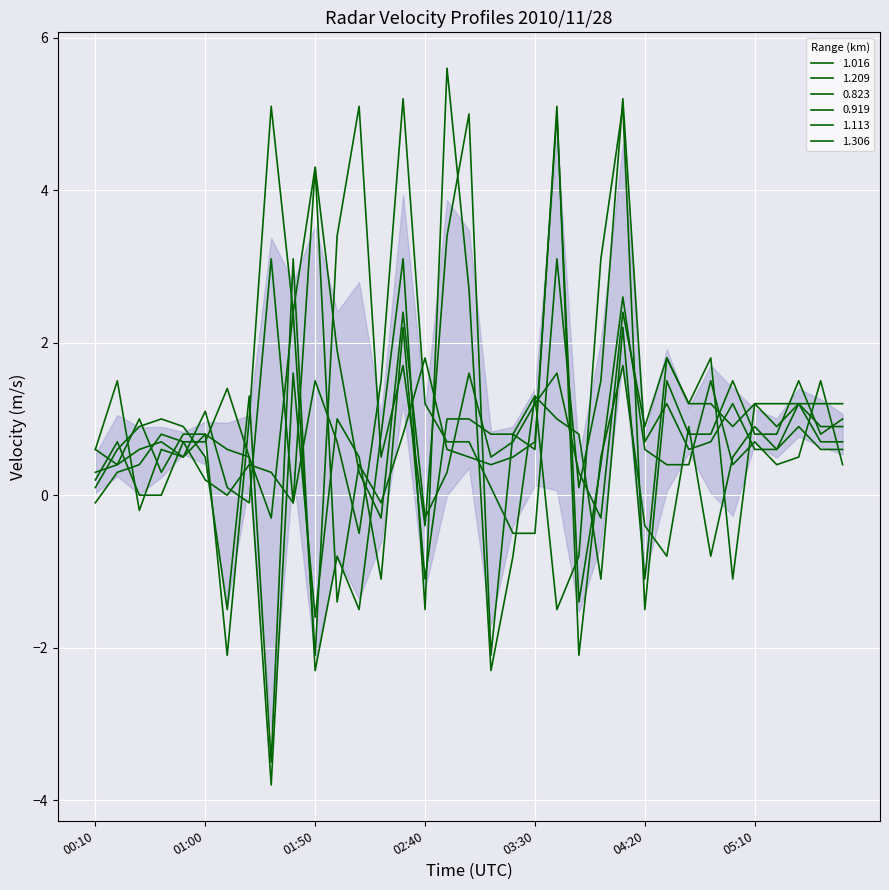

How many values in the 1.113 series are below 0?

5